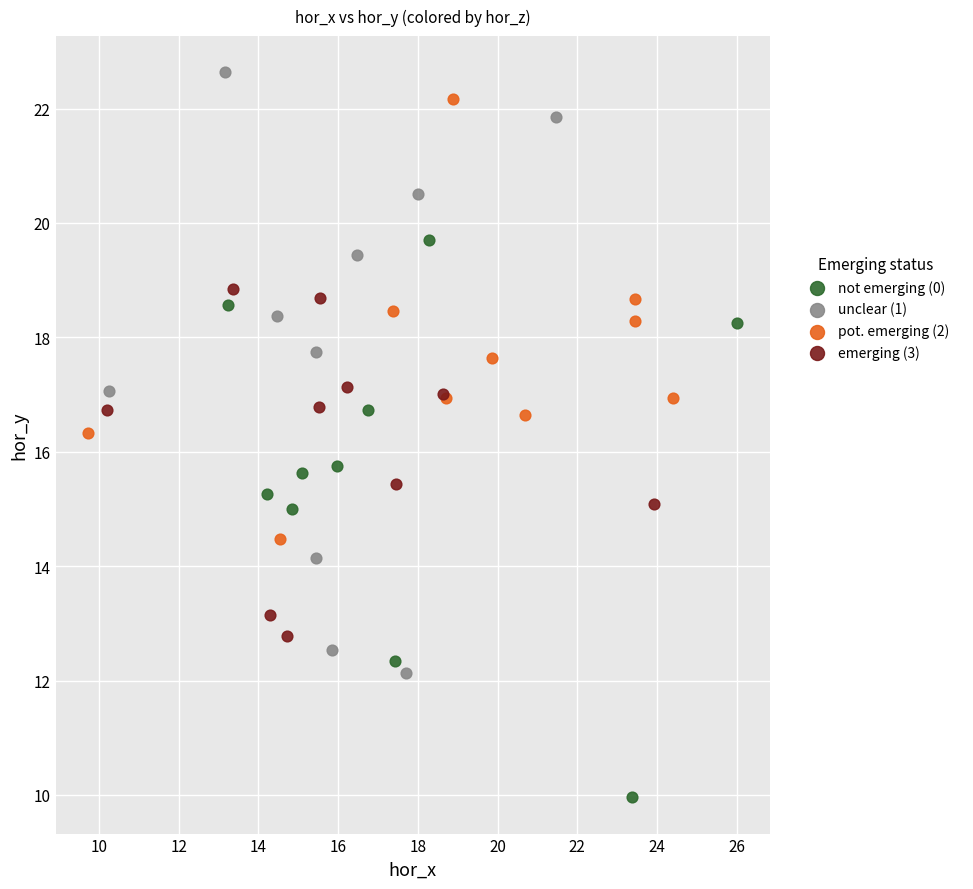

Which series reaches the minimum Y coordinate?

not emerging (0)